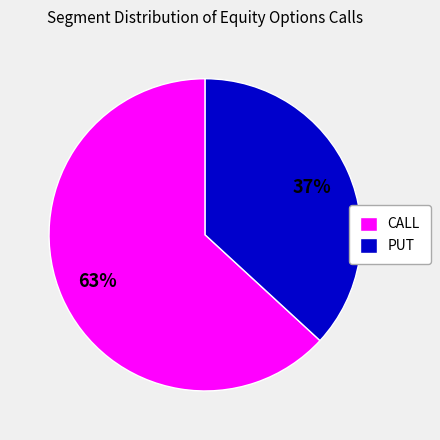

What is the smallest slice in the pie chart?

PUT